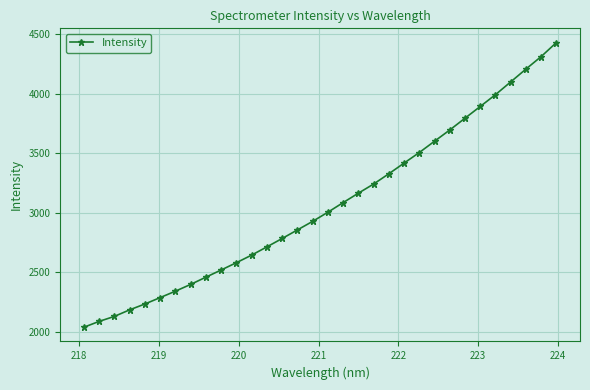

What is the average value?

3061.2